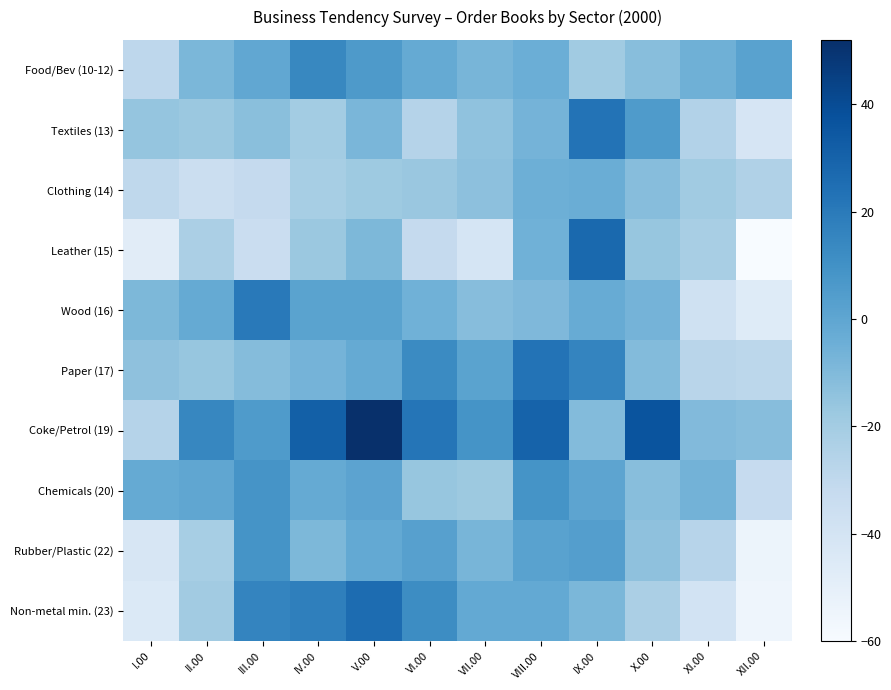

How many series are shown in this chart?

10